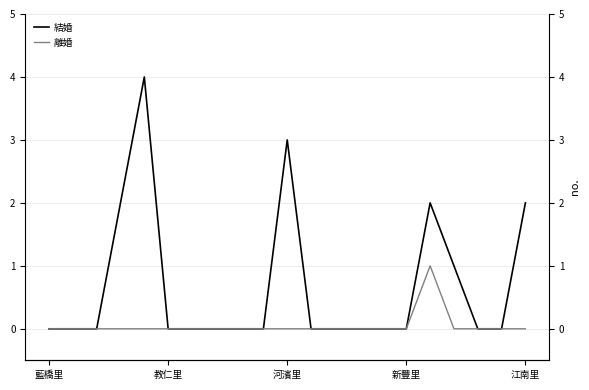

How many lines are shown in the chart?

2